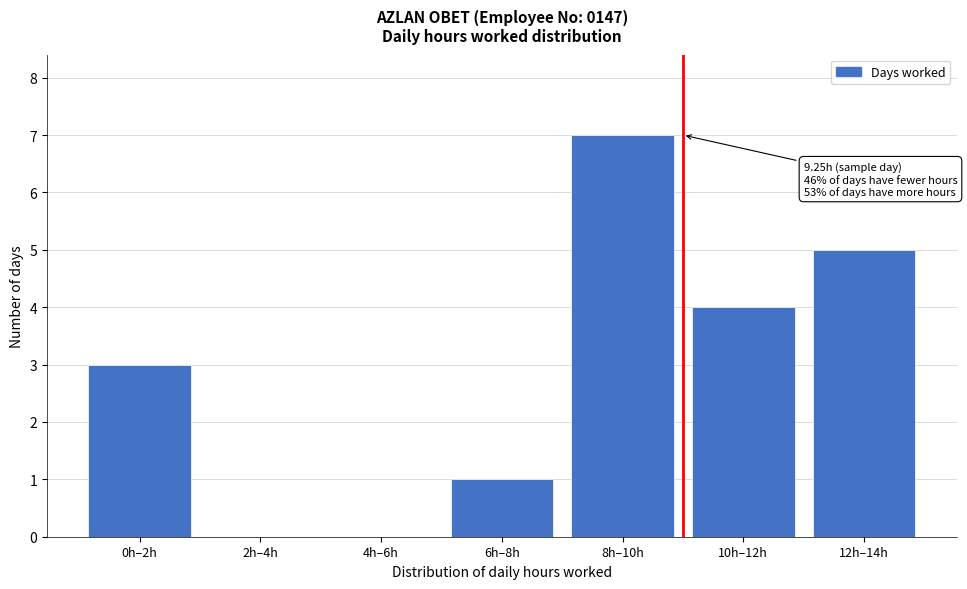

Reading right to left, what are all the values shown in this chart?

12h–14h=5	10h–12h=4	8h–10h=7	6h–8h=1	4h–6h=0	2h–4h=0	0h–2h=3